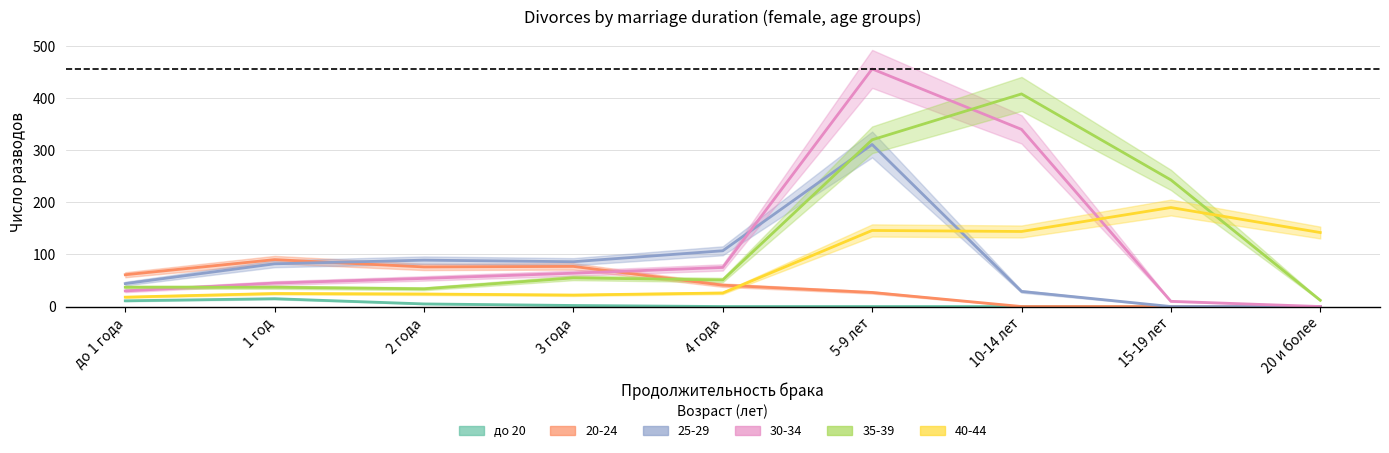

What is the label of the 2nd point from the left?

1 год